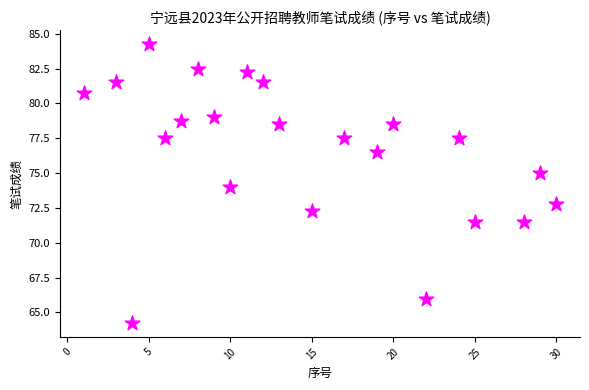

What is the range of X values (max minus min)?

29.0